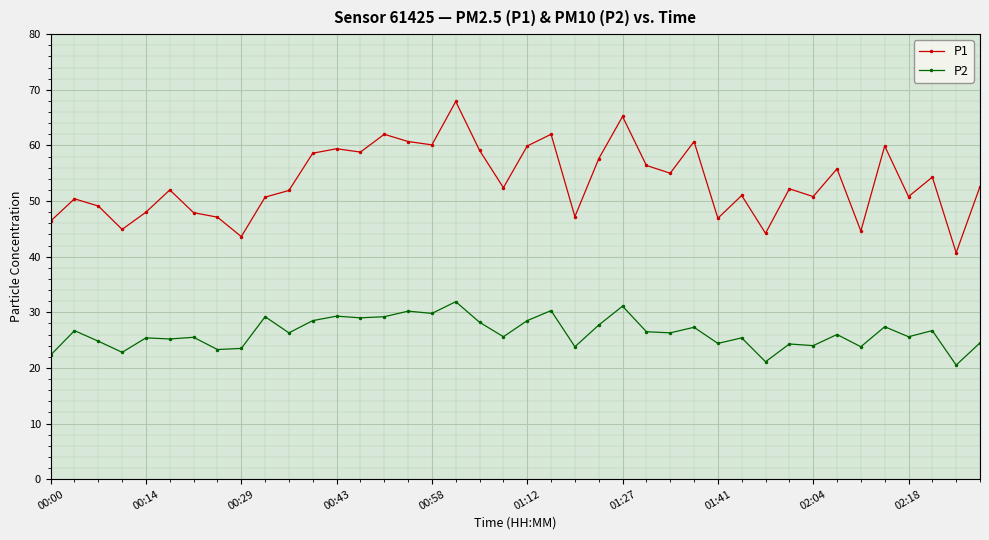

Which series has the largest range (max minus min)?

P1